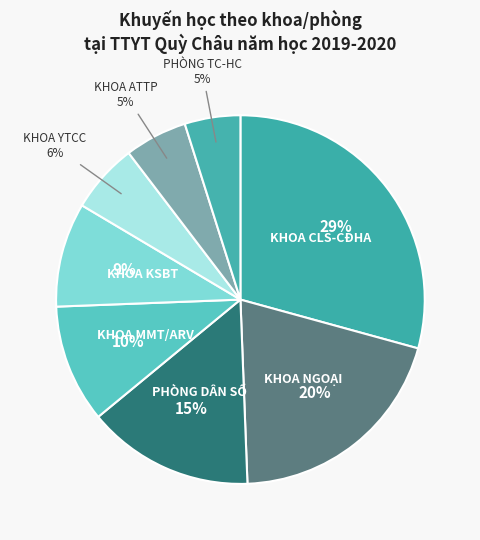

Count the number of slices in the pie.

8